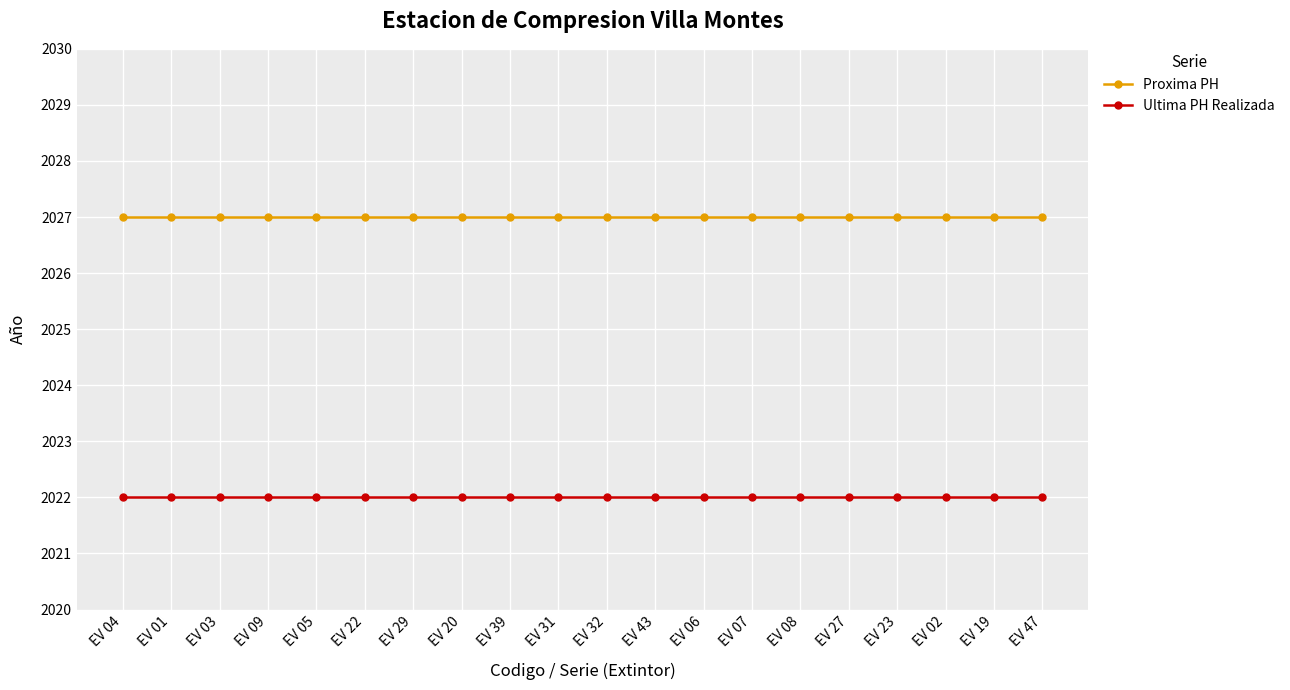

What is the maximum value shown in the chart?

2027